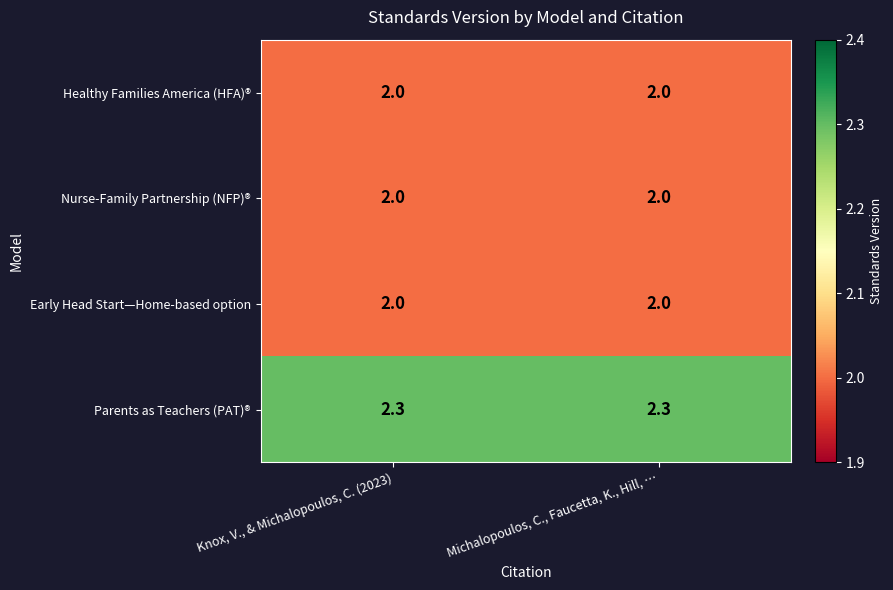

What is the difference between the highest and lowest values at Michalopoulos, C., Faucetta, K., Hill, …?

0.3